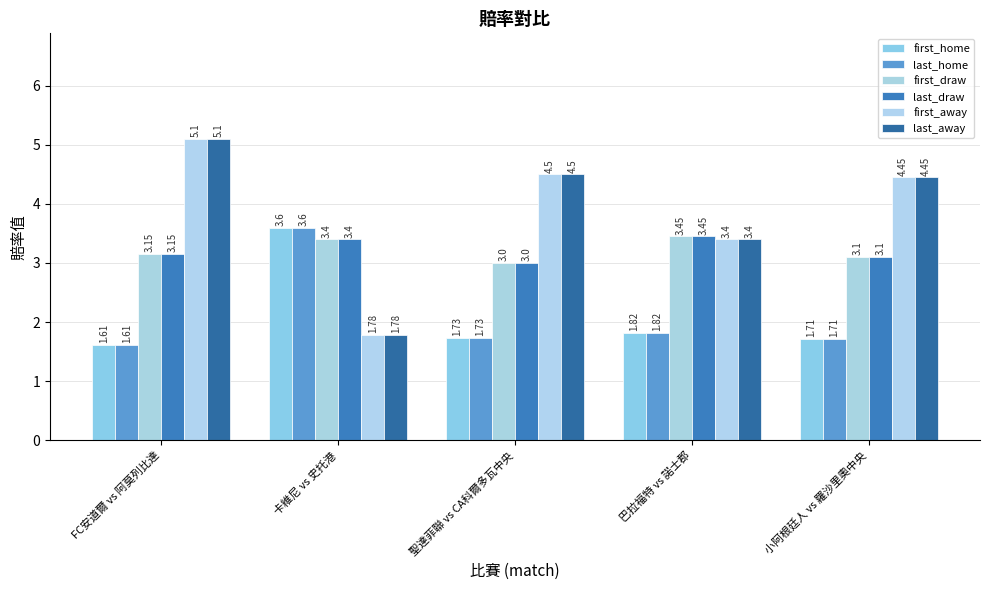

True or false: last_away has a value of 6.6 at 聖達菲聯 vs CA科爾多瓦中央.

False